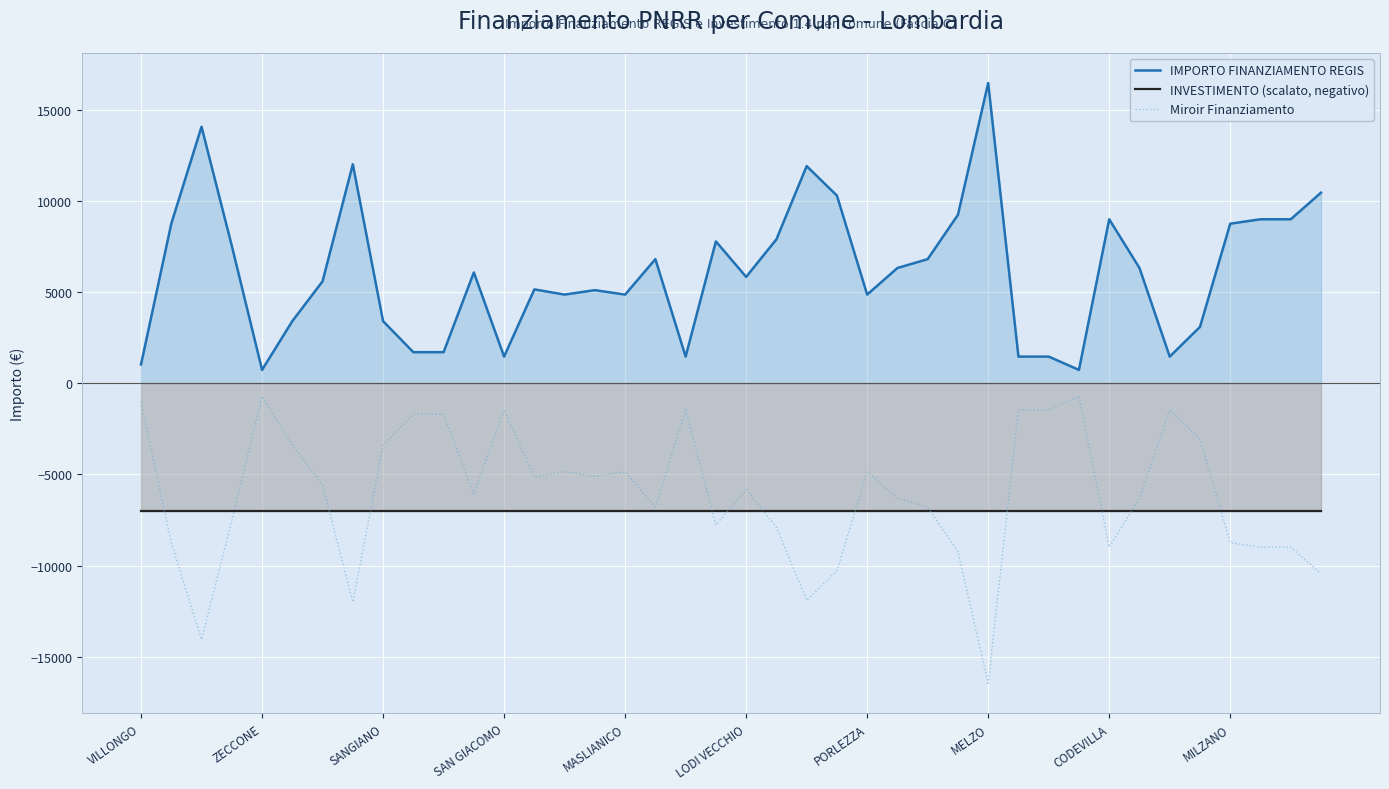

Rank the series by their maximum value, from lowest to highest.

INVESTIMENTO (scalato, negativo), Miroir Finanziamento, IMPORTO FINANZIAMENTO REGIS